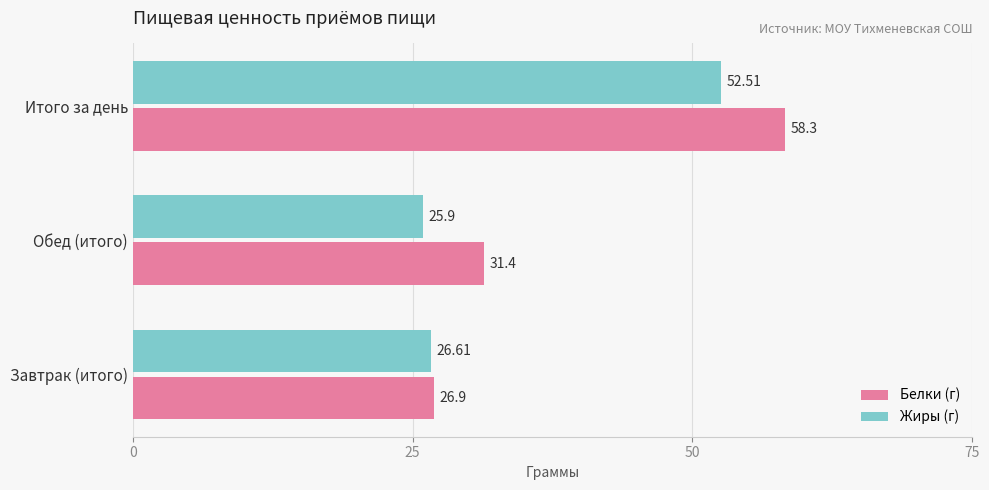

Which category has the lowest value across all series?

Обед (итого)